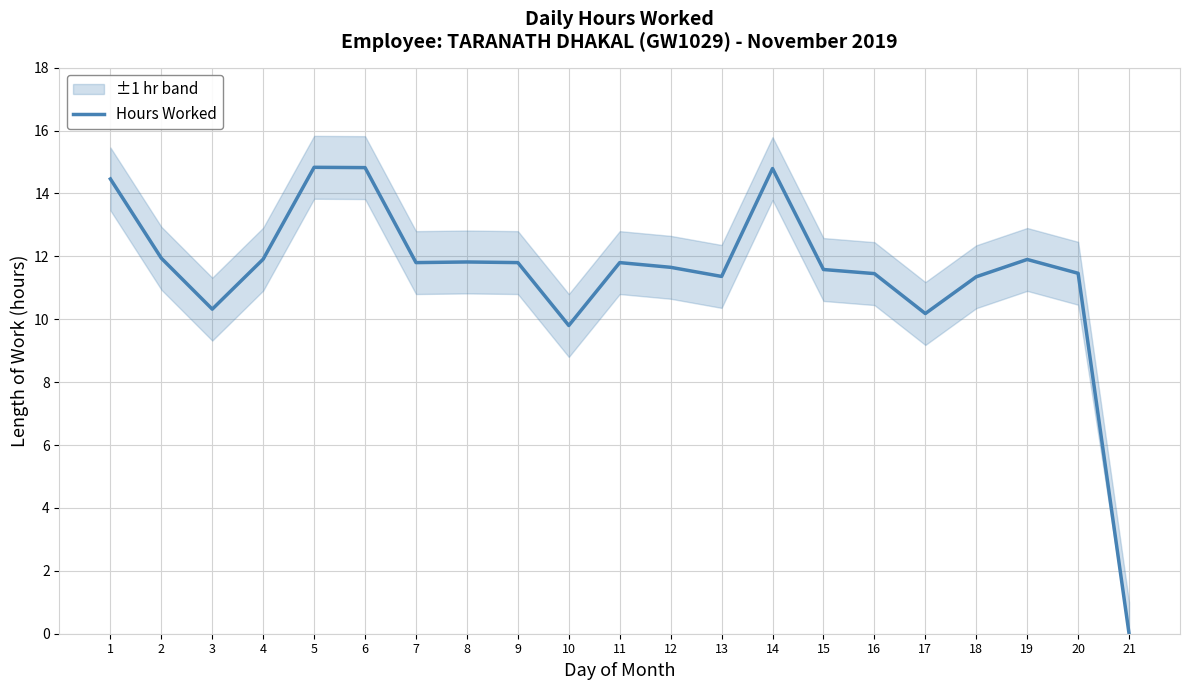

The value at 11 is 11.8. True or false?

True